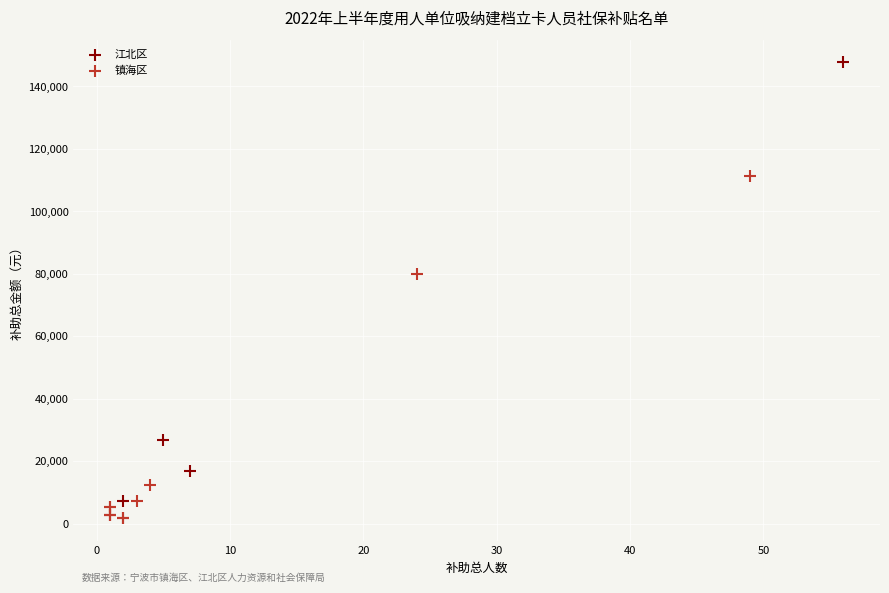

Which series has the largest Y range (max minus min)?

江北区